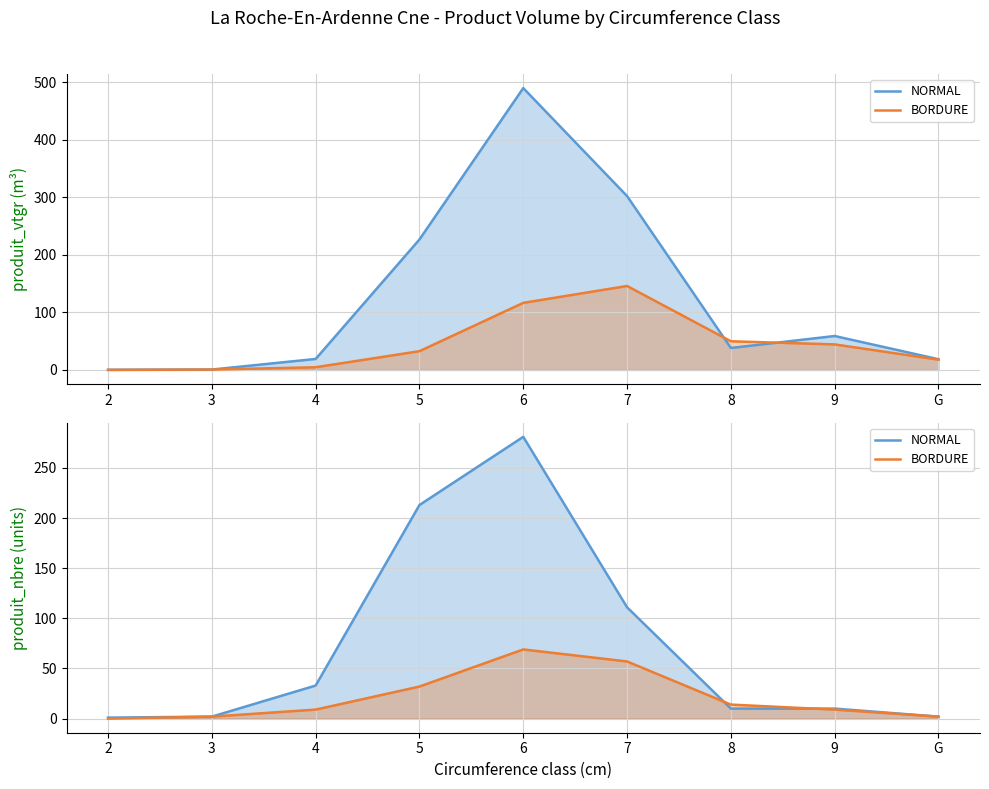

What is the label of the 2nd point from the left?

3